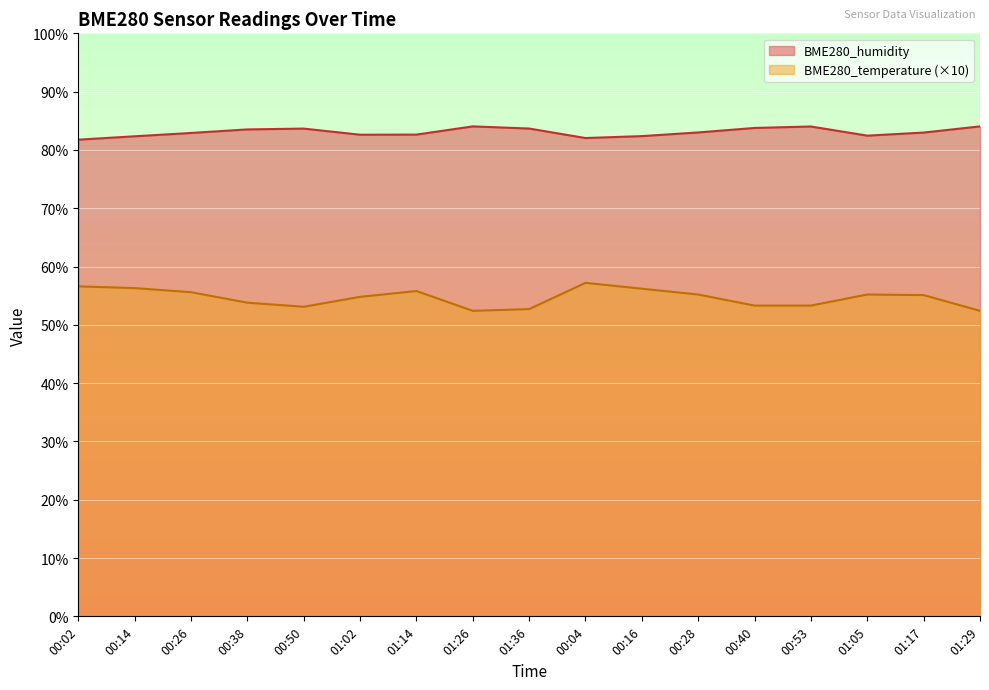

Which label corresponds to the largest value in the chart?

01:26